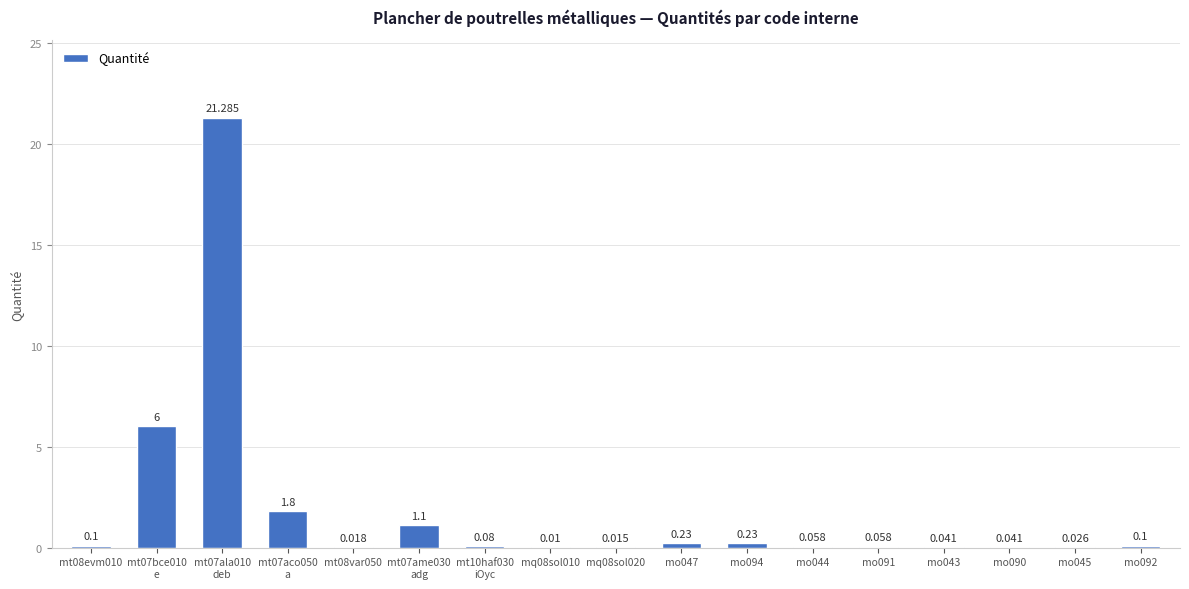

What is the difference between the second highest and second lowest values?

6.0